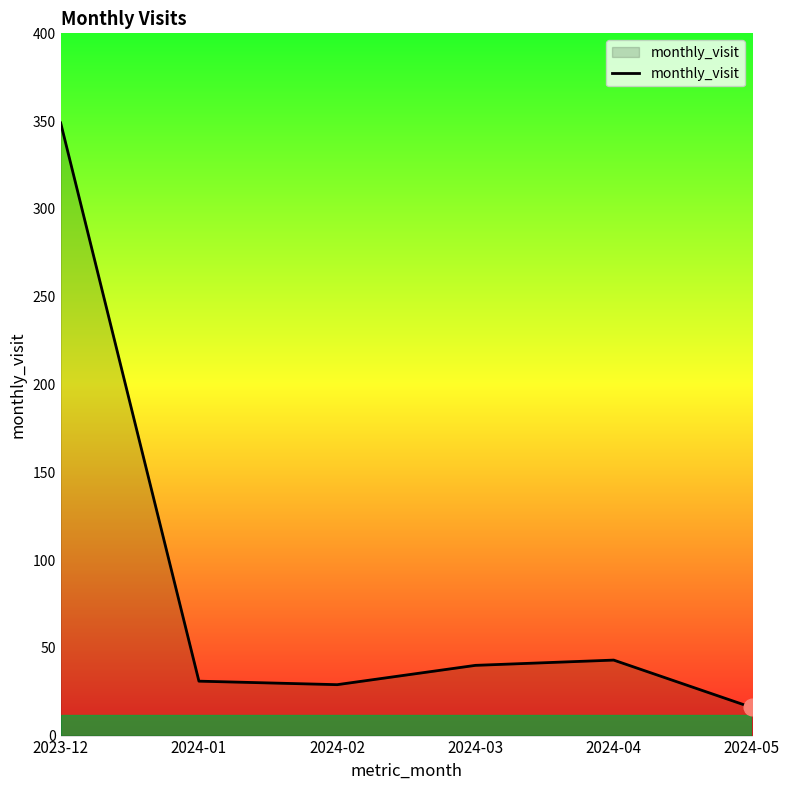

Reading right to left, transcribe all the data shown in this chart.

16	43	40	29	31	349